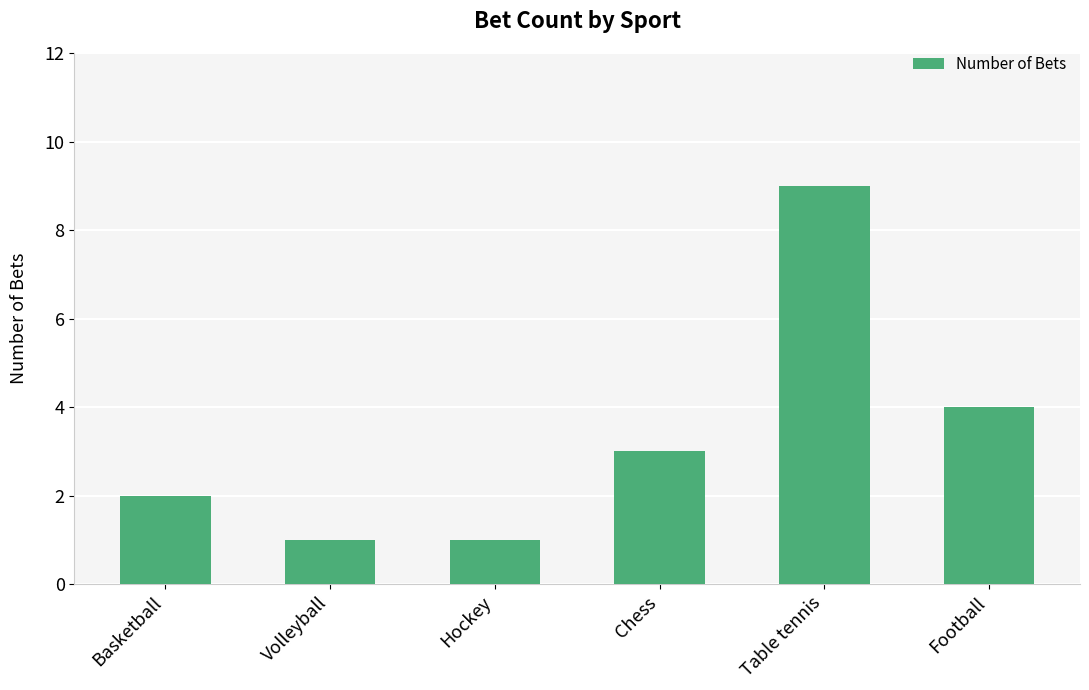

What is the difference between the second highest and minimum values?

3